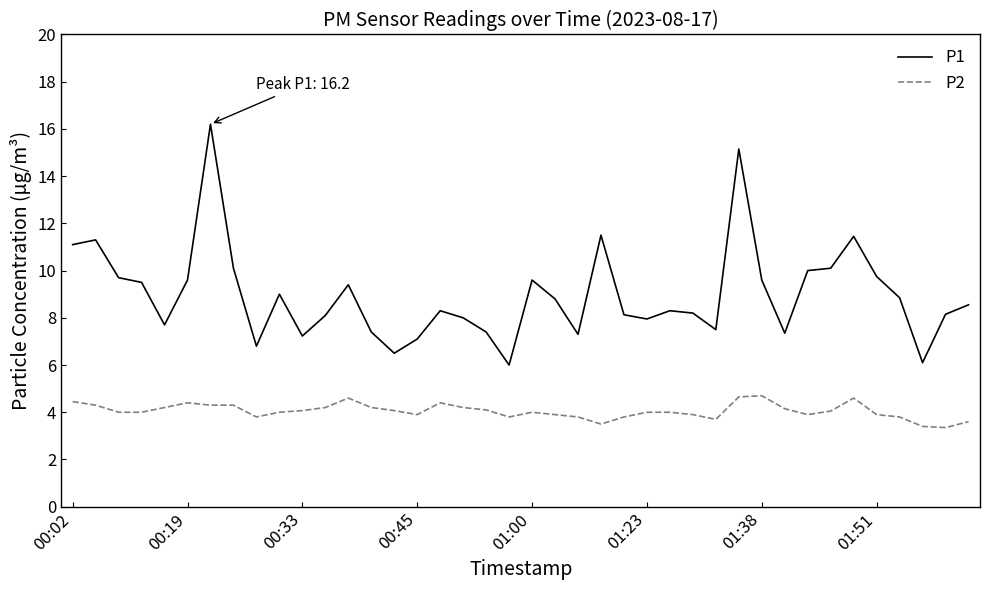

Which series has the largest range (max minus min)?

P1